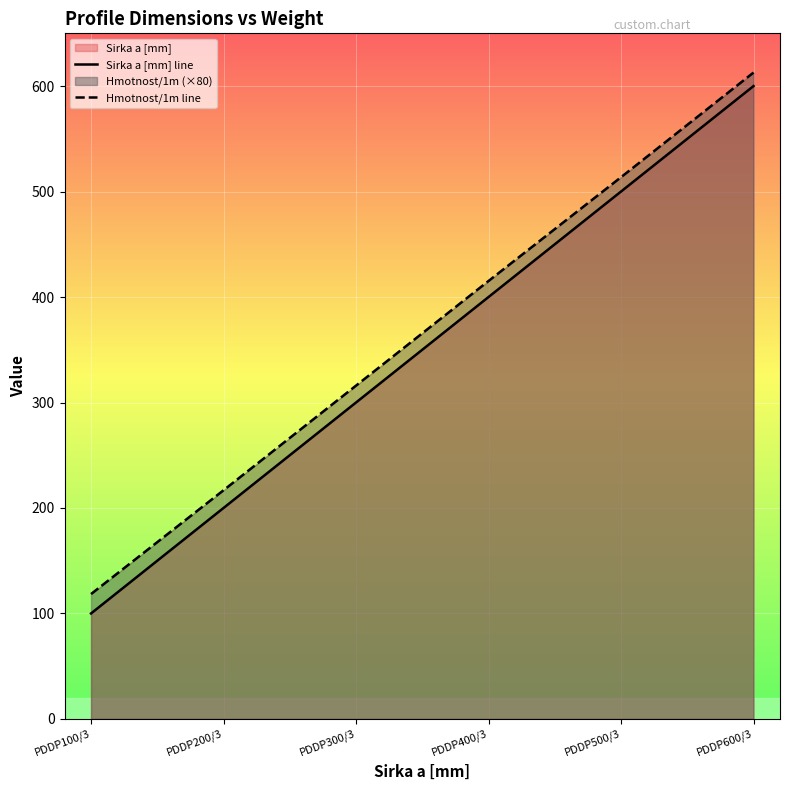

Rank the series by their maximum value, from highest to lowest.

Hmotnost/1m line, Sirka a [mm] line